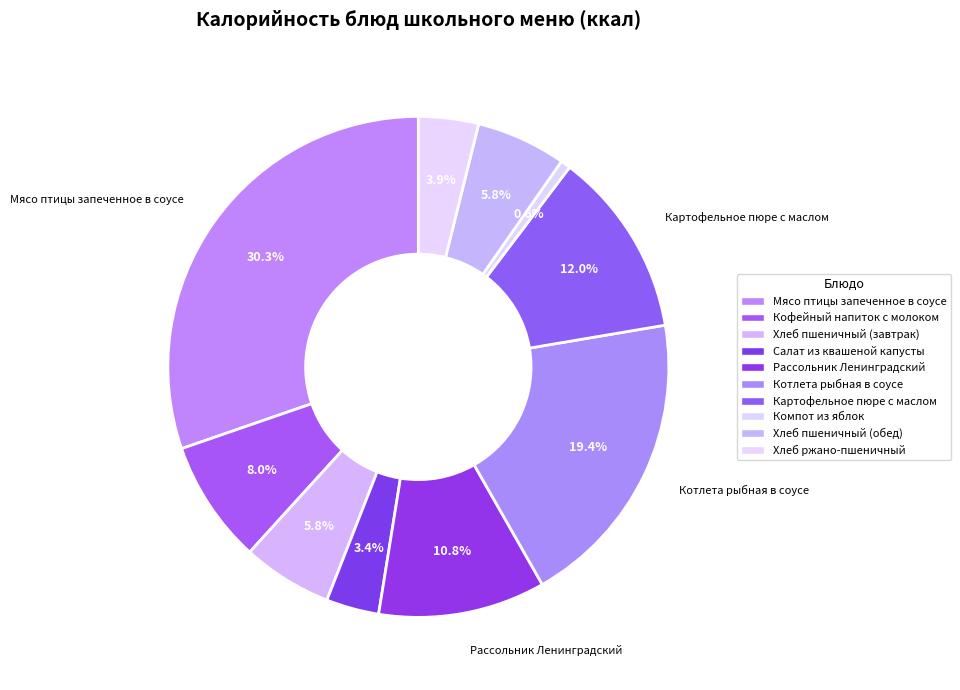

To the nearest percent, what is the average slice percentage?

10%